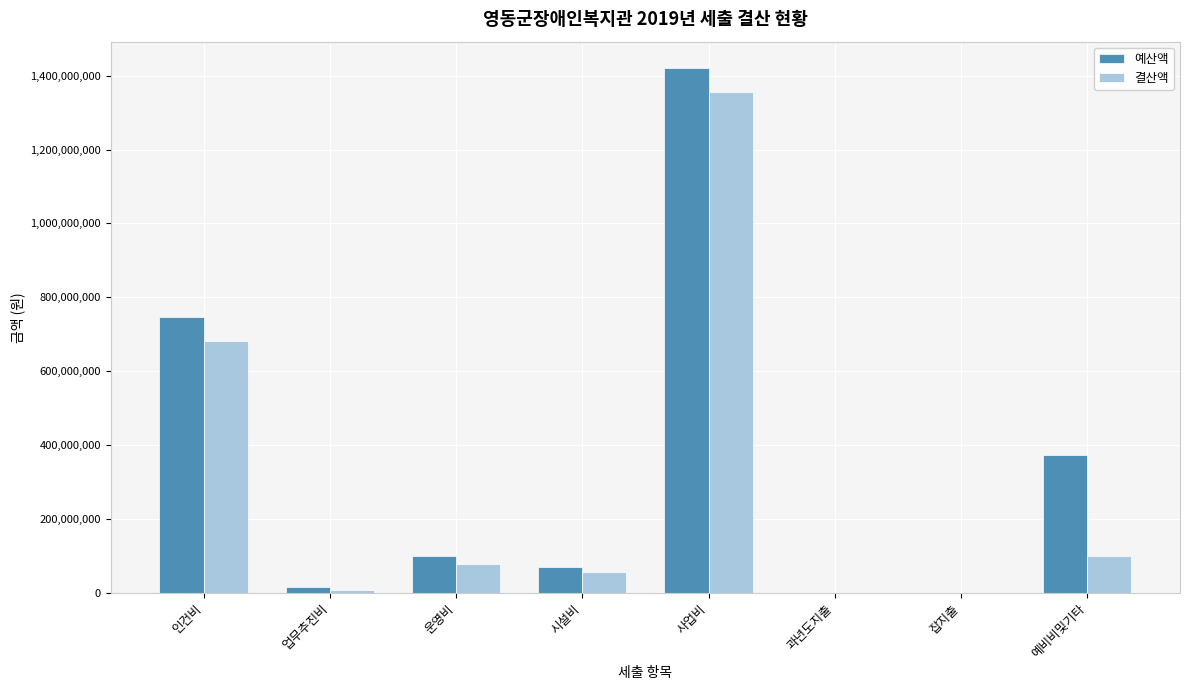

At which category is the sum across all series the highest?

사업비